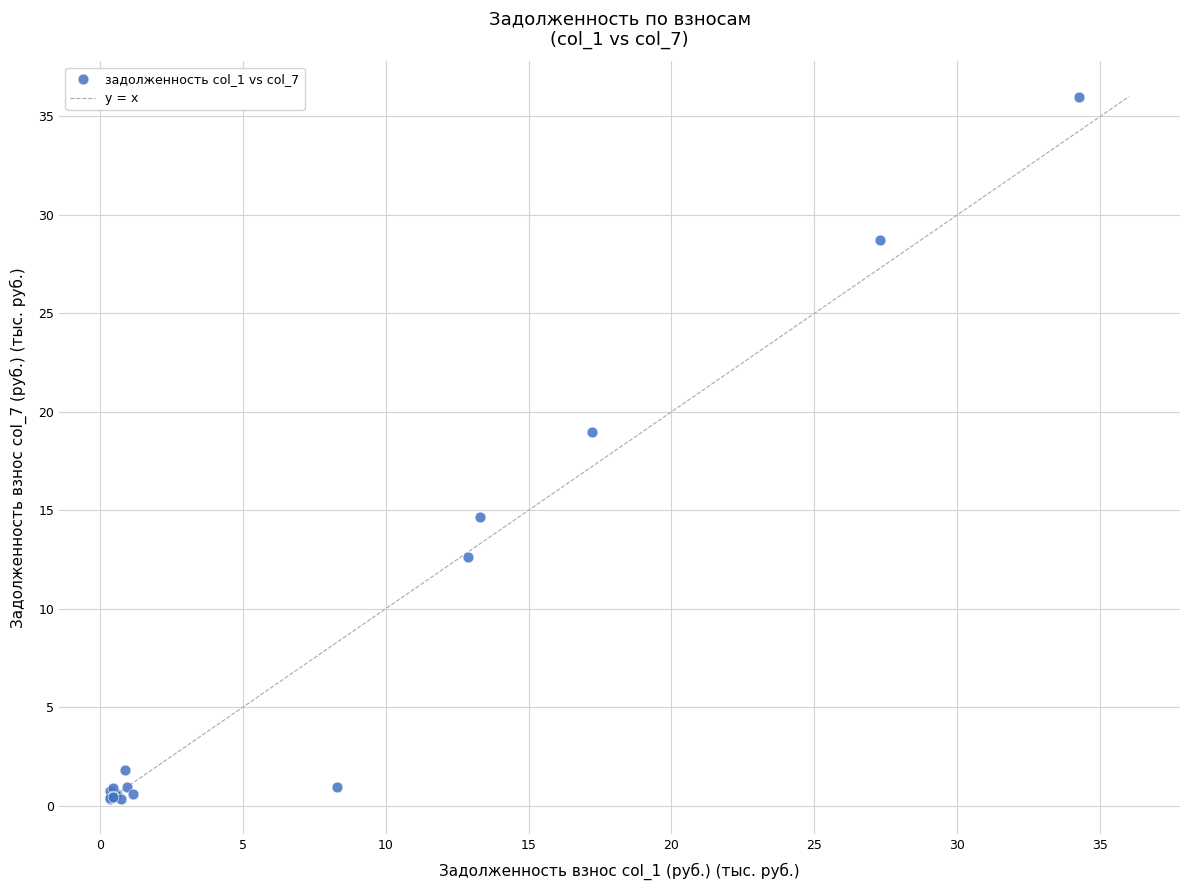

What Y value in the scatter plot is closest to 18?

19.0